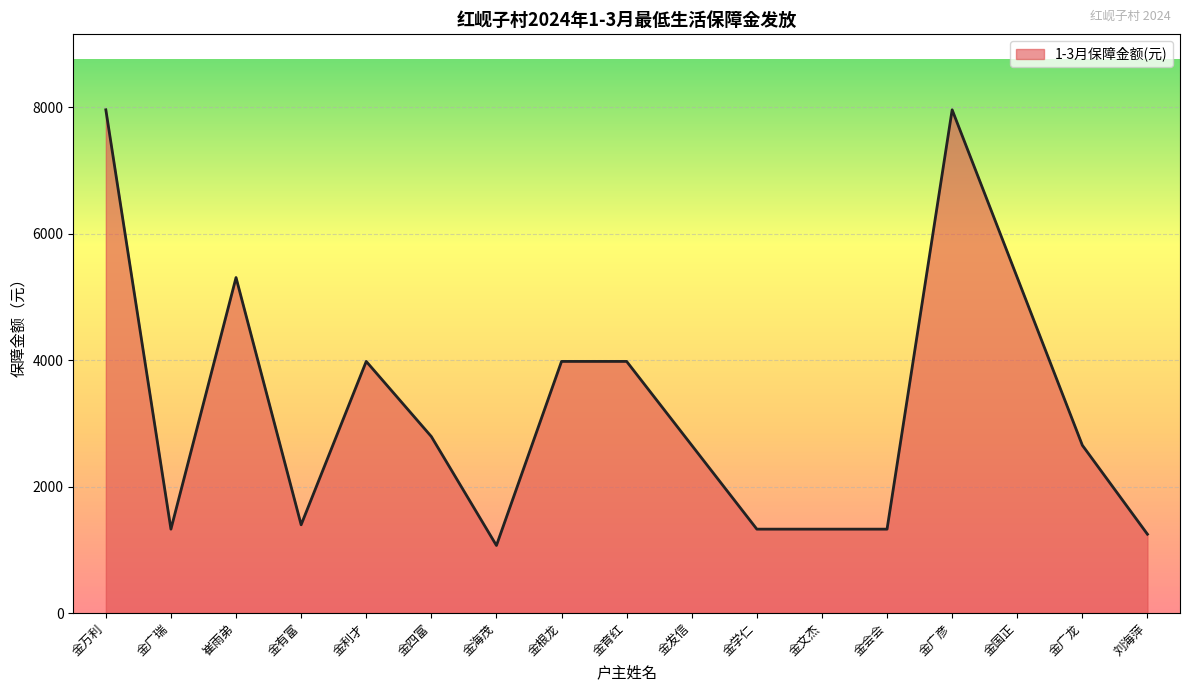

Approximately how many times larger is the value at 金学仁 compared to 金会会?

1.0